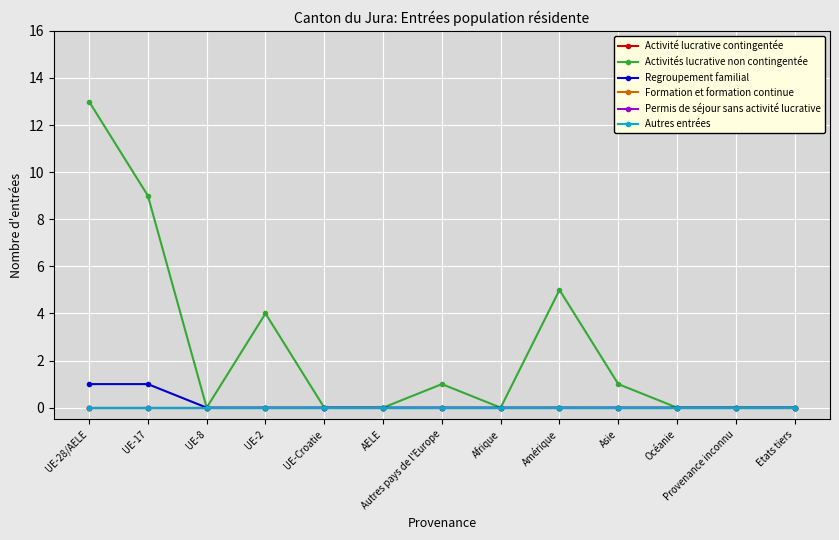

Is this an area chart (filled region under the line)?

No